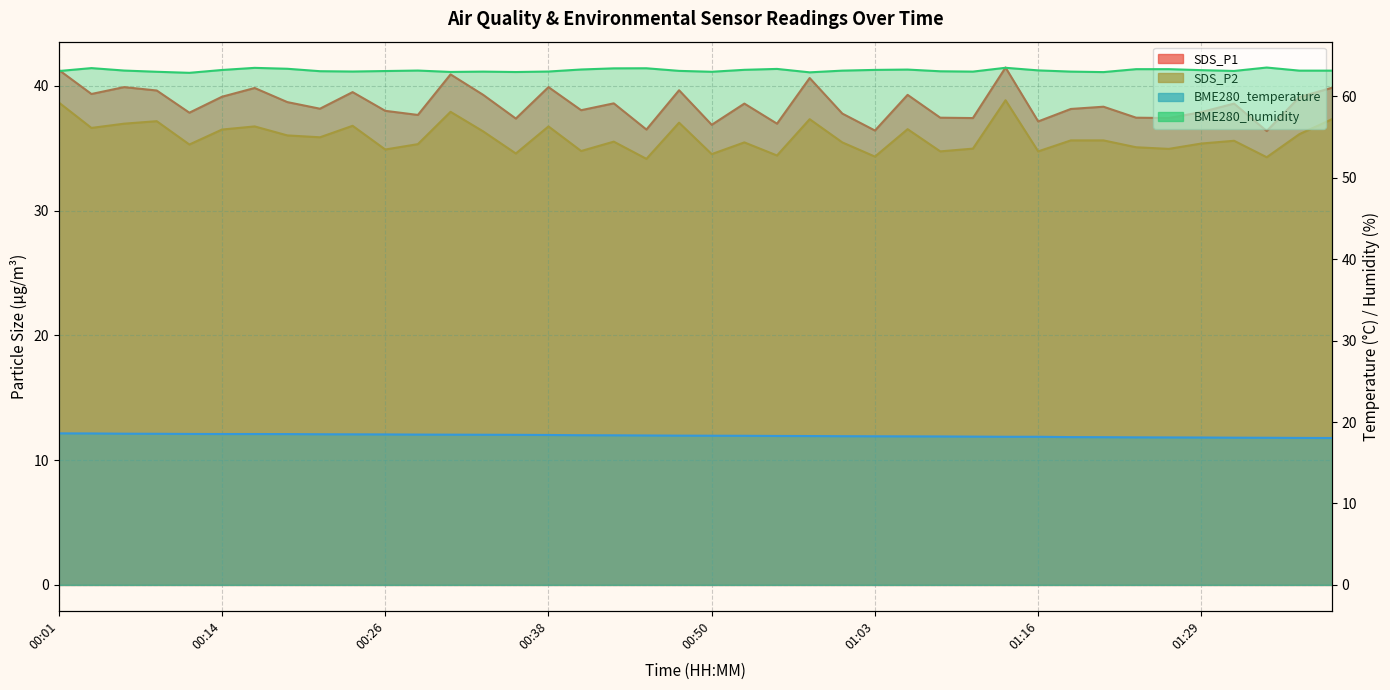

What value does the SDS_P2 series have at 00:55?

34.4